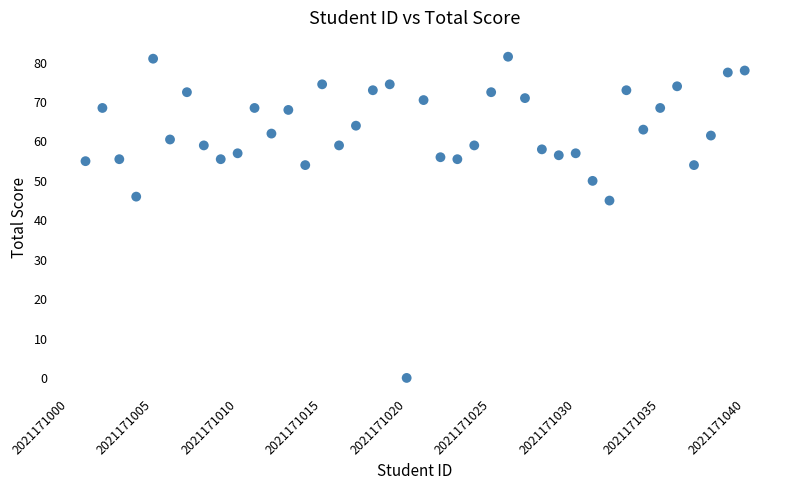

What is the range of X values (max minus min)?

39.0